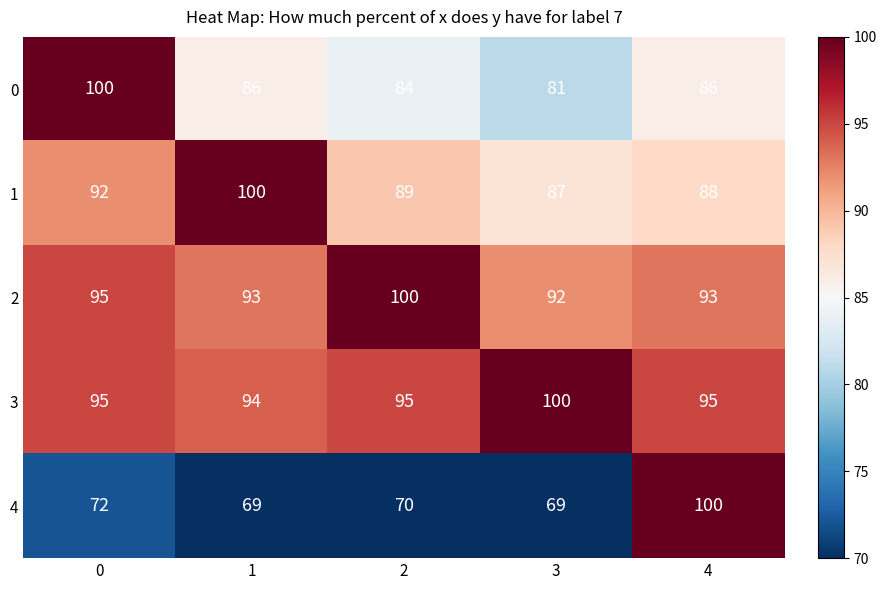

What is the difference between the highest and lowest values at 3?

31